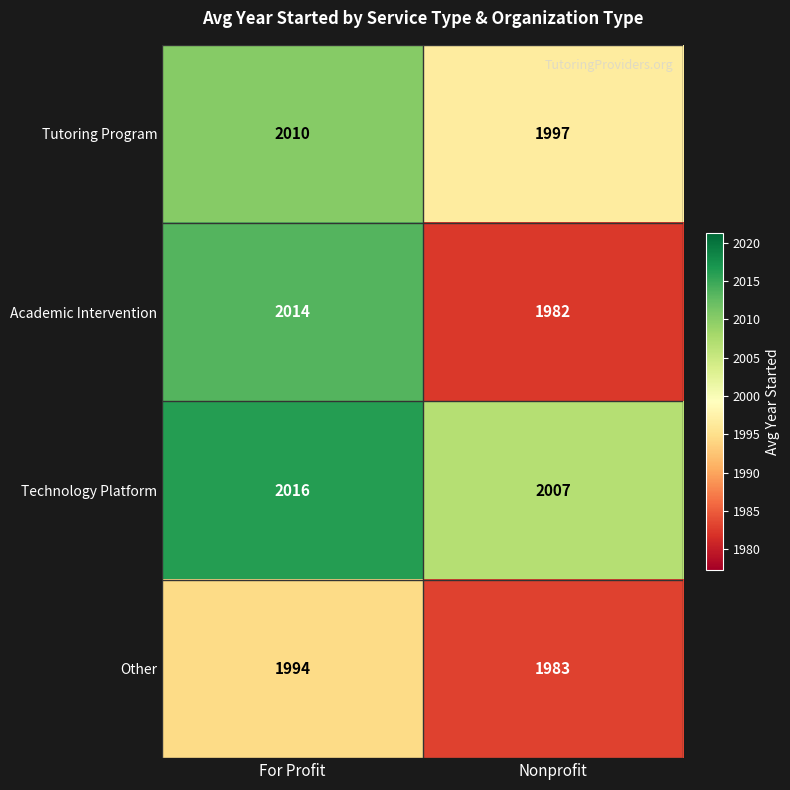

True or false: Technology Platform has a value of 2007 at Nonprofit.

True